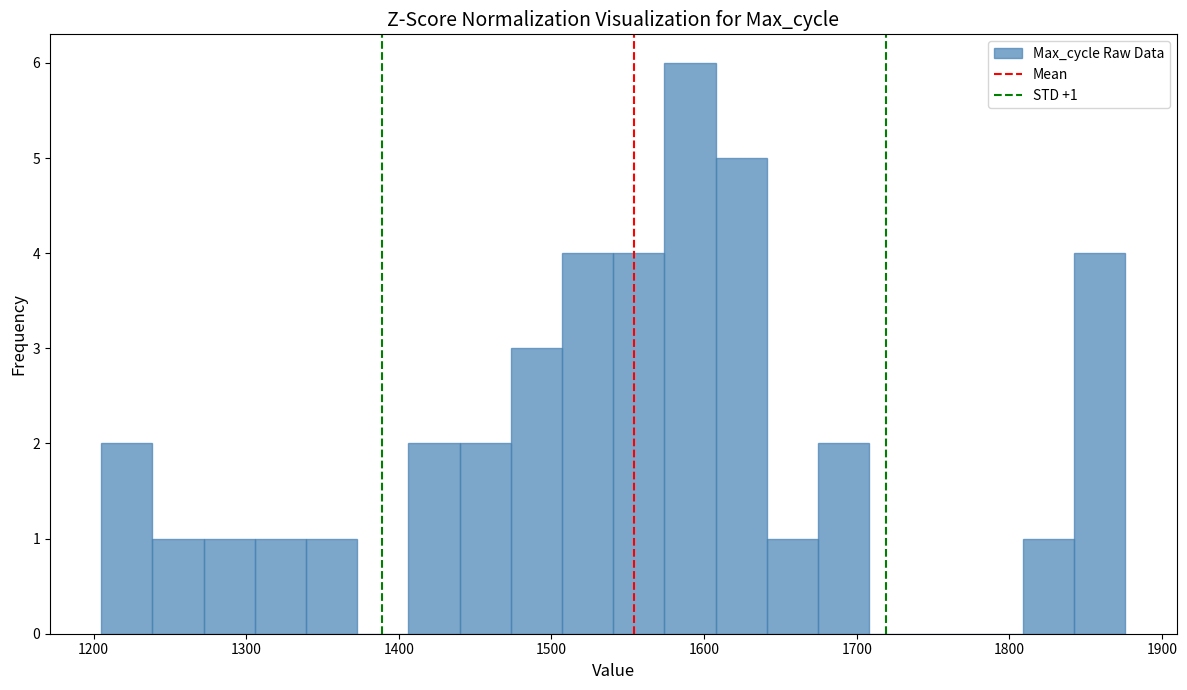

Read against the x-axis, roughly where is the centre of the tallest bar?

1590